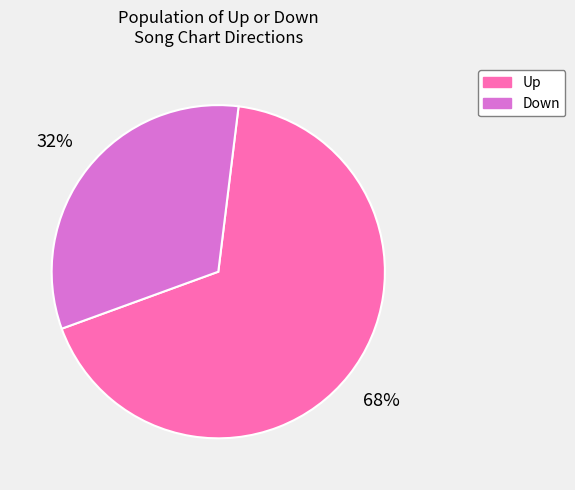

Is there any slice that represents more than half of the pie?

Yes